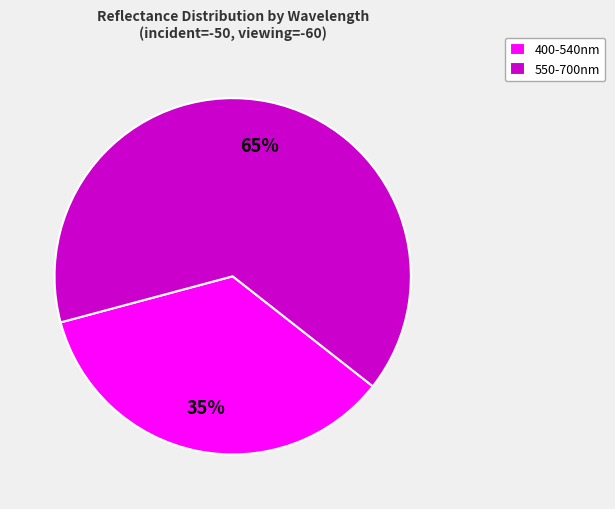

Is the sum of 400-540nm and 550-700nm greater than half?

Yes